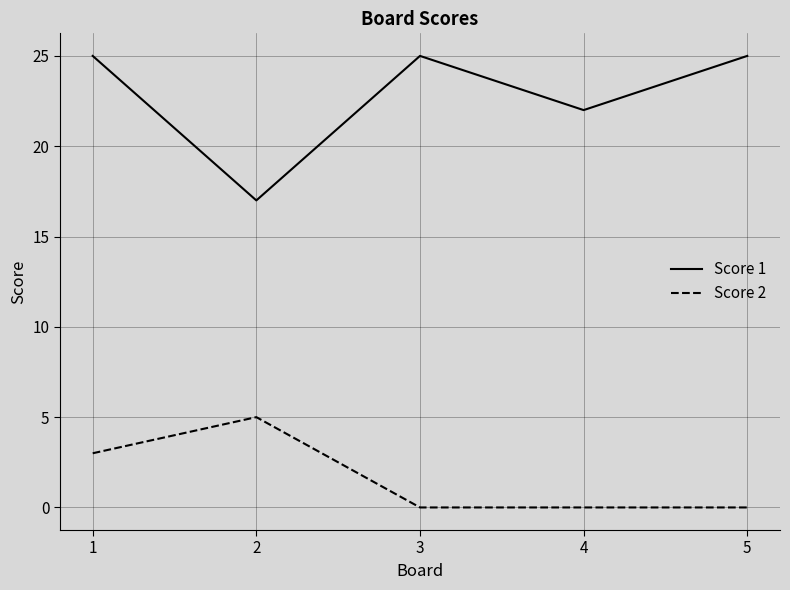

True or false: Score 2 and Score 1 cross at least once.

False